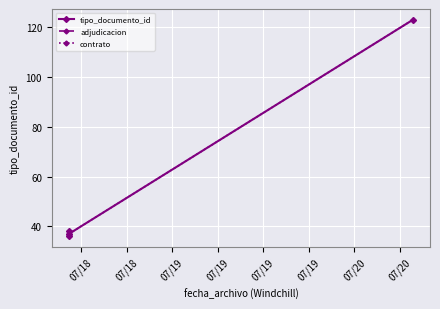

Where is the first local minimum?

2012-07-18 10:25:22